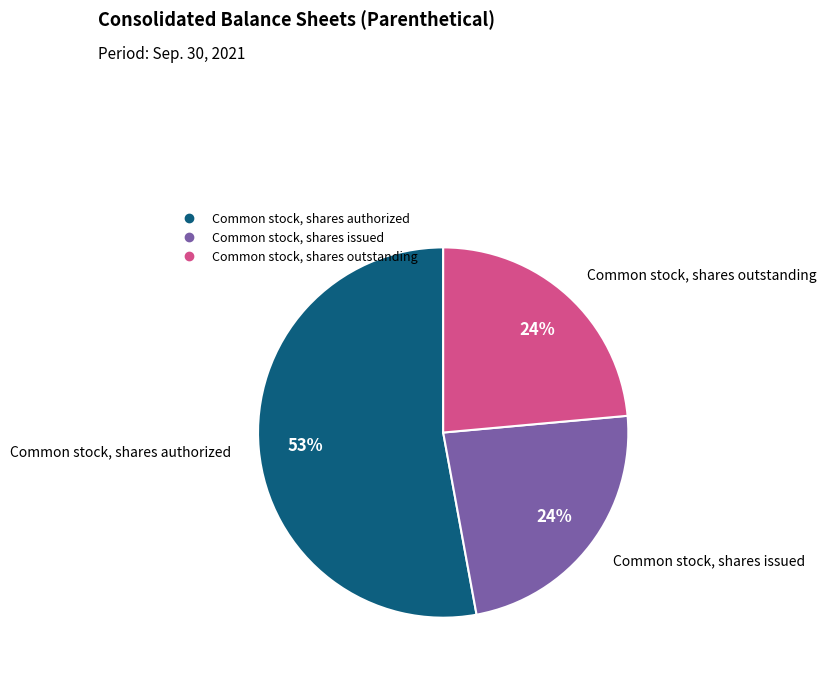

How many slices are in this pie chart?

3